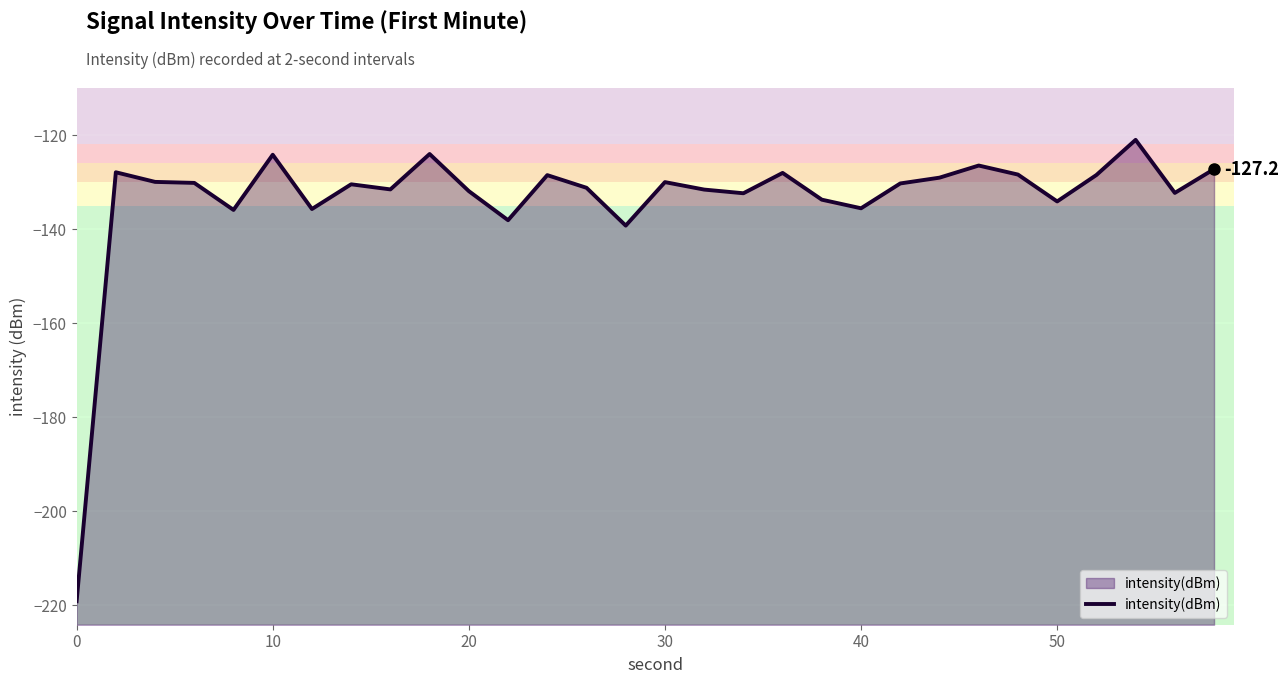

Is it true that the value at 50 is -134.1?

True